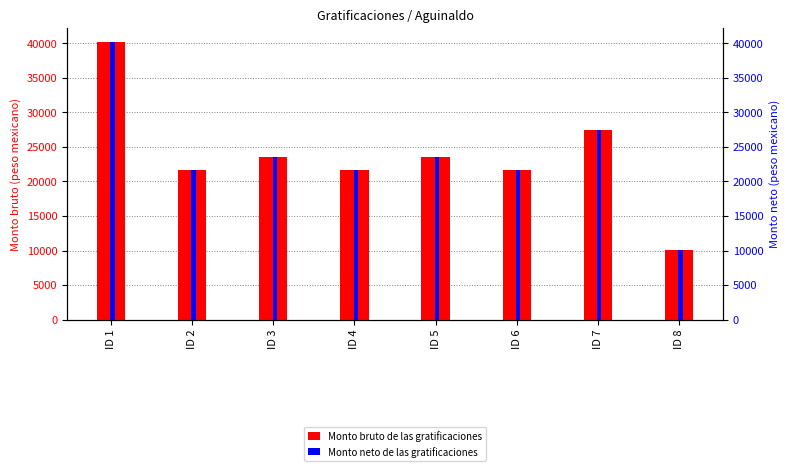

At how many categories does at least one series exceed 22667?

4